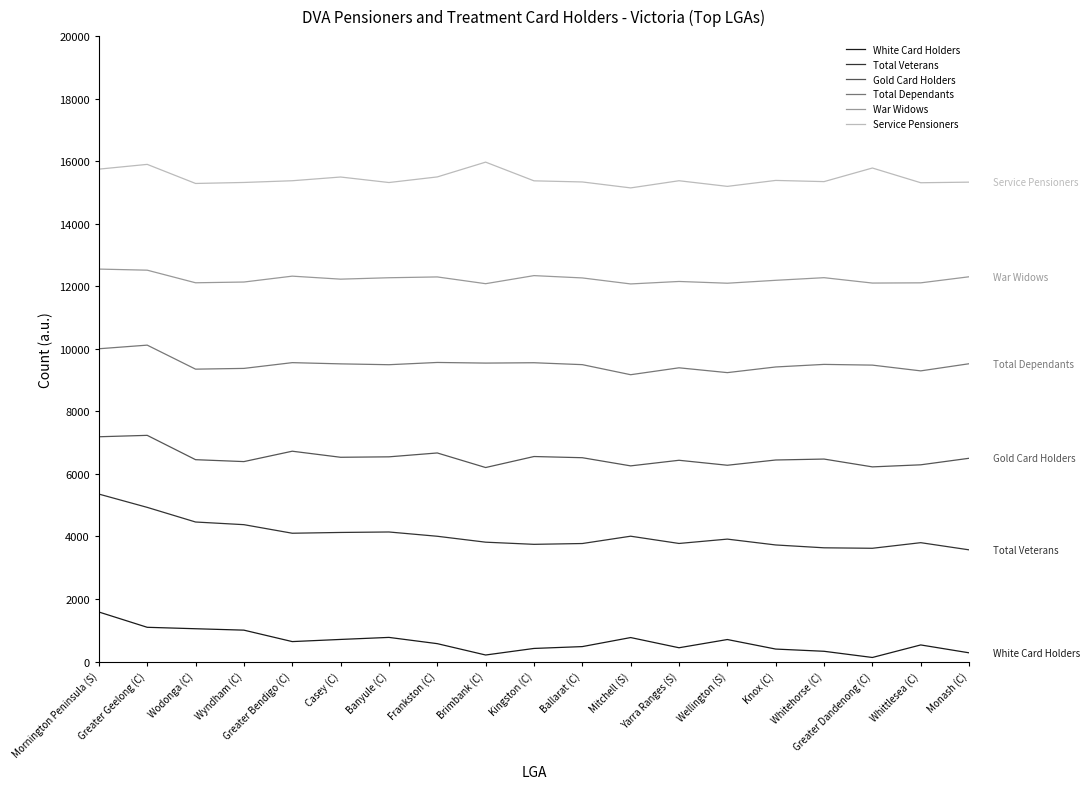

What is the sum of all Total Dependants values?

180593